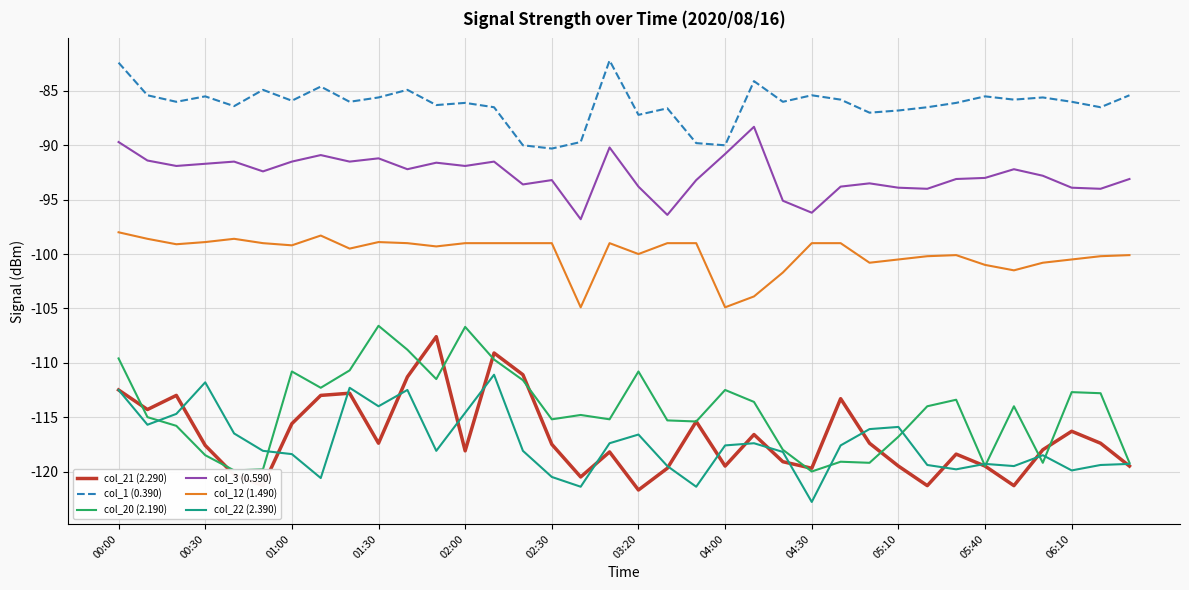

What is the highest value of the col_12 (1.490) series?

-98.0